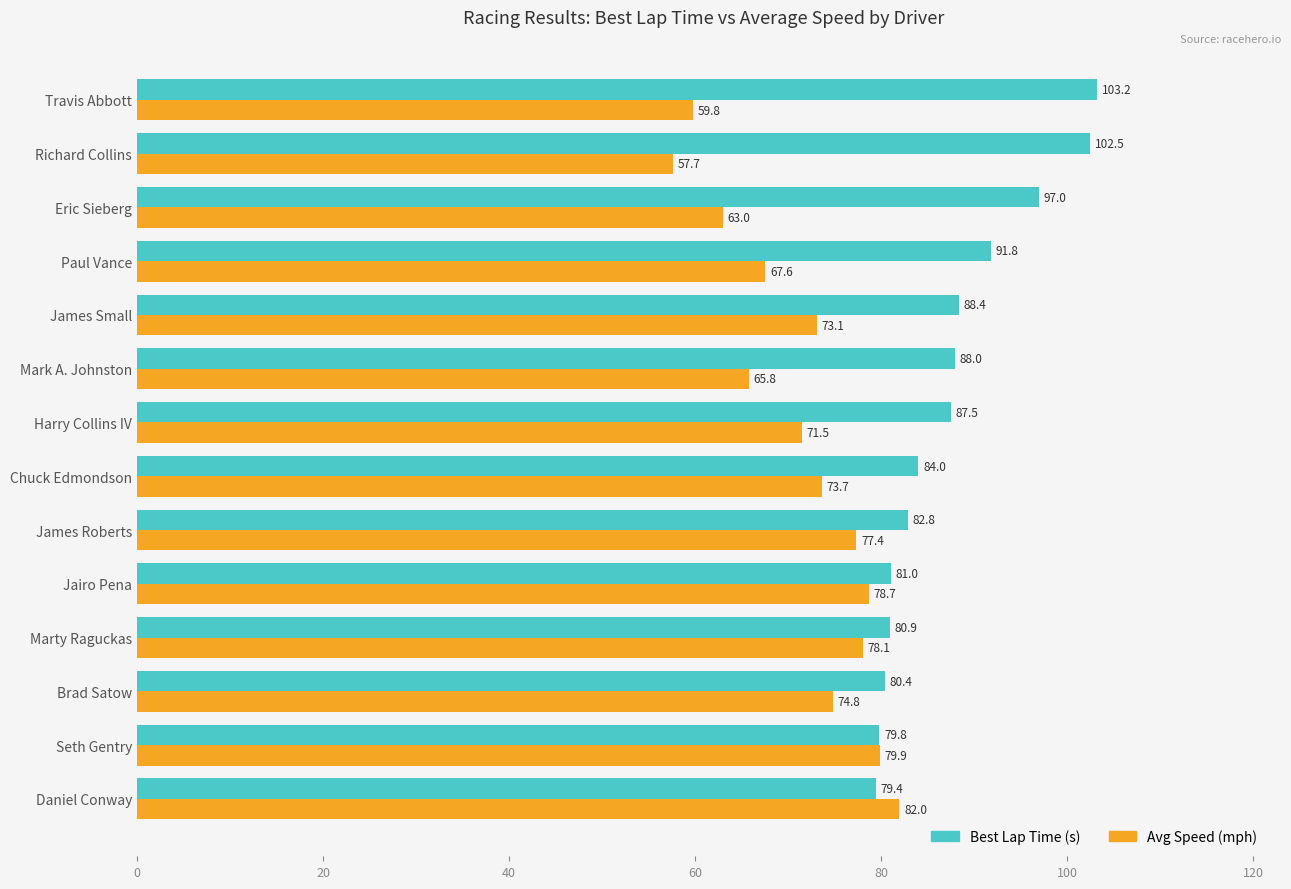

What is the difference between the maximum and minimum values in the Best Lap Time (s) series?

23.8